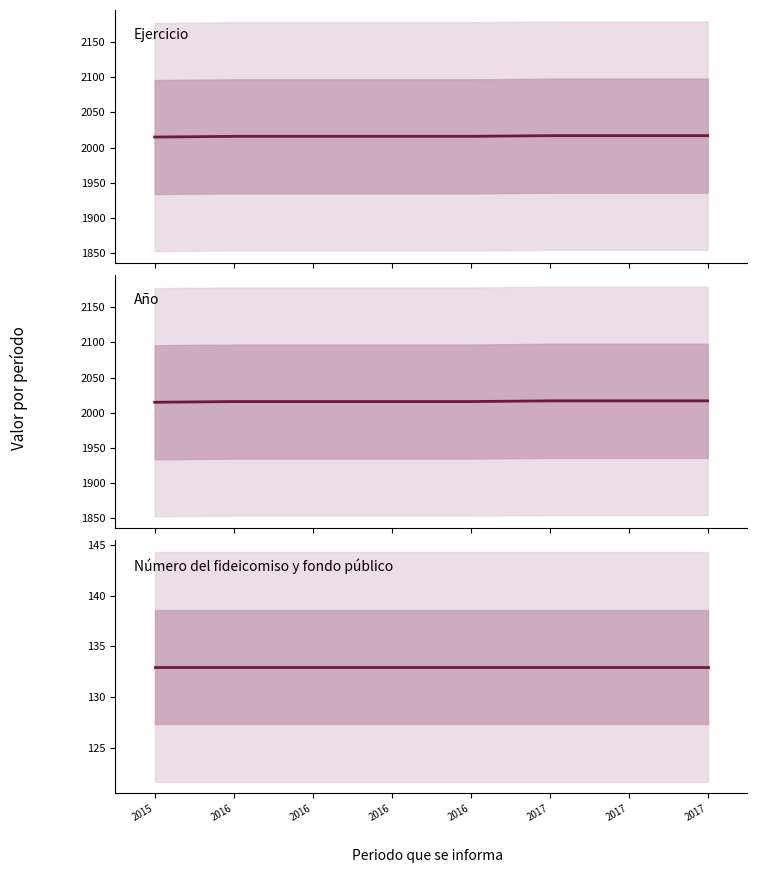

Is the value of Año at 2017 greater than the value of Número del fideicomiso y fondo público at 2015?

Yes